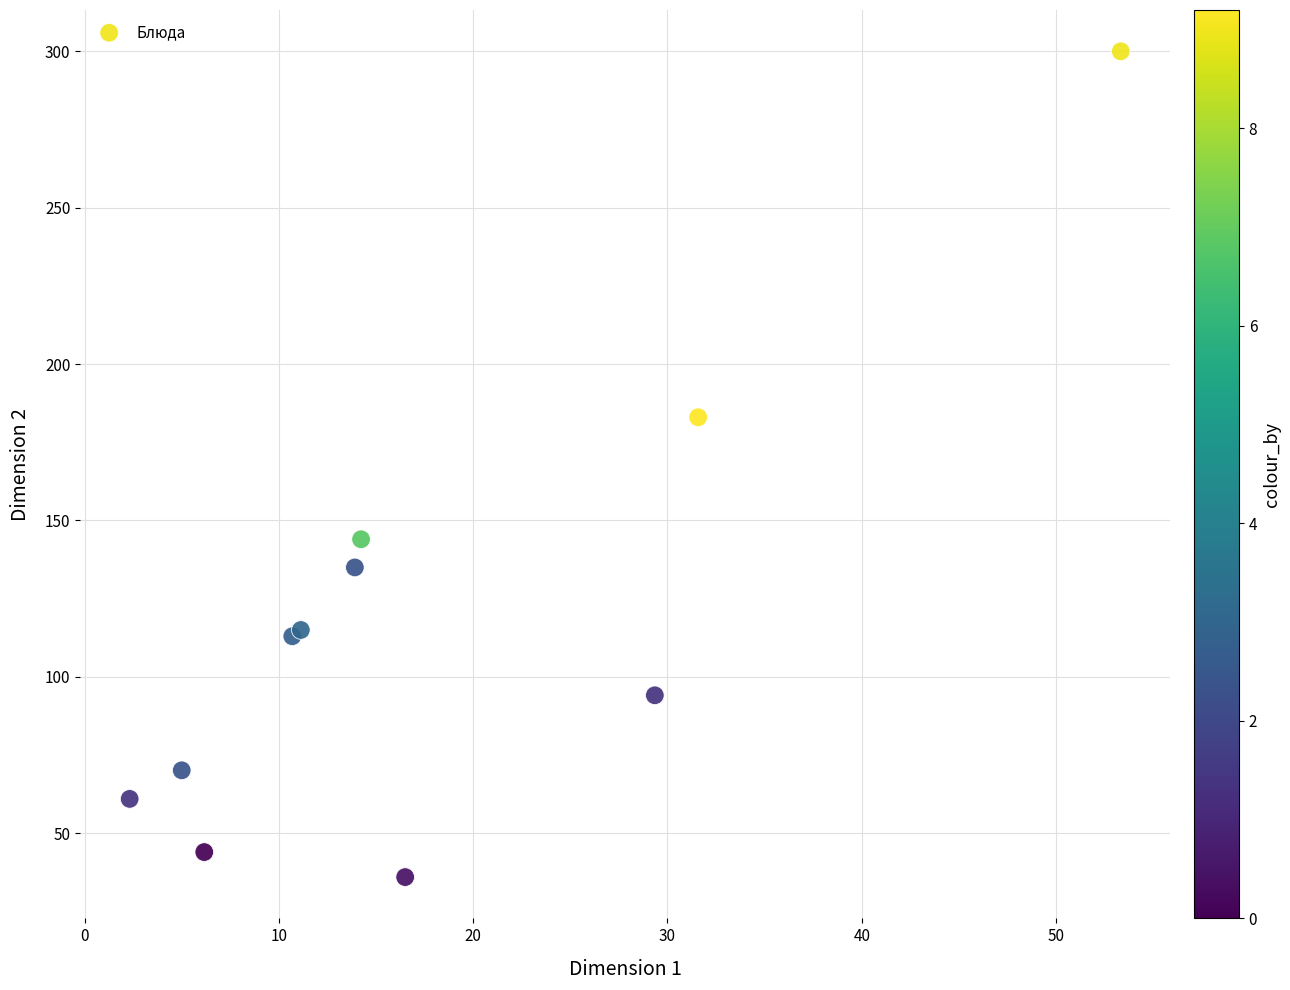

What Y value in the scatter plot is closest to 168?

183.0